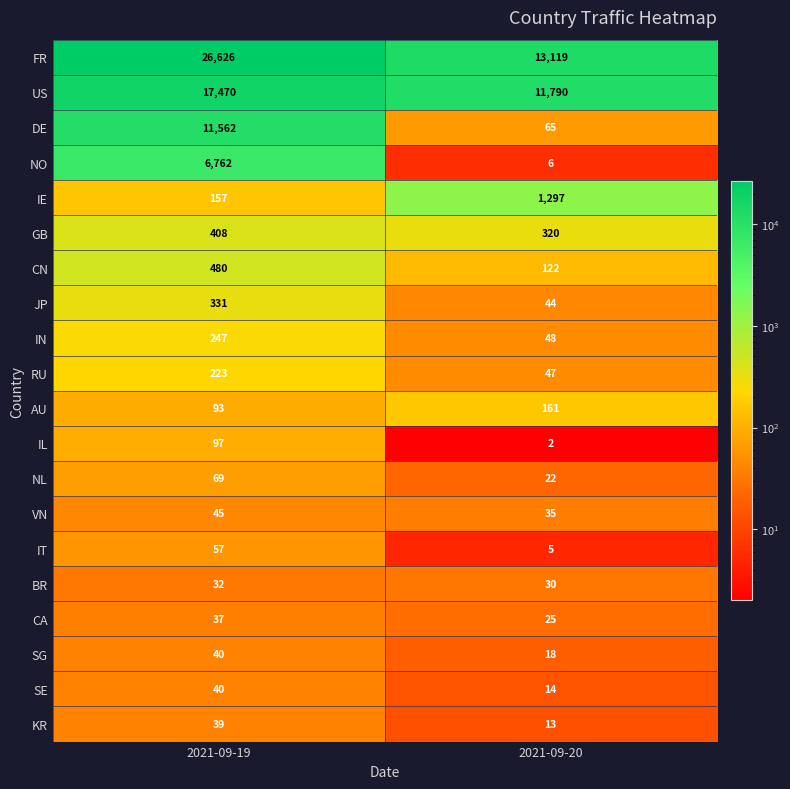

Which series changed the most between 2021-09-19 and 2021-09-20?

FR